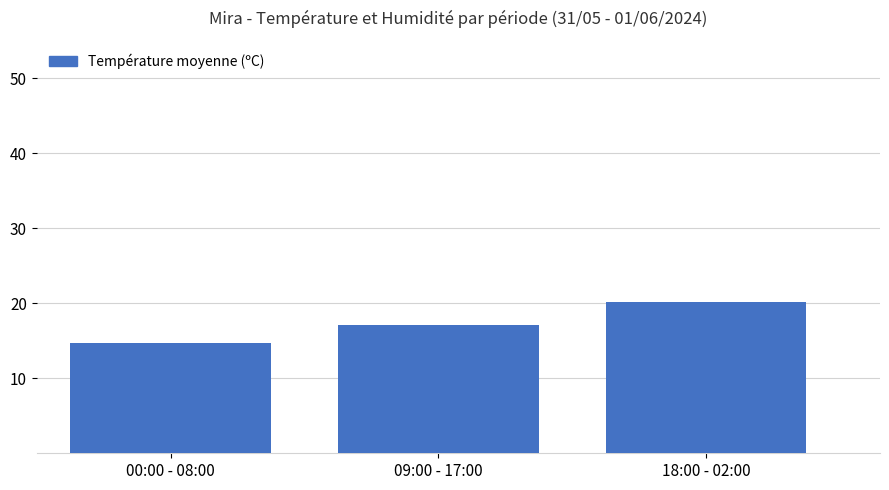

The chart shows a value of 30.2 at 09:00 - 17:00. True or false?

False